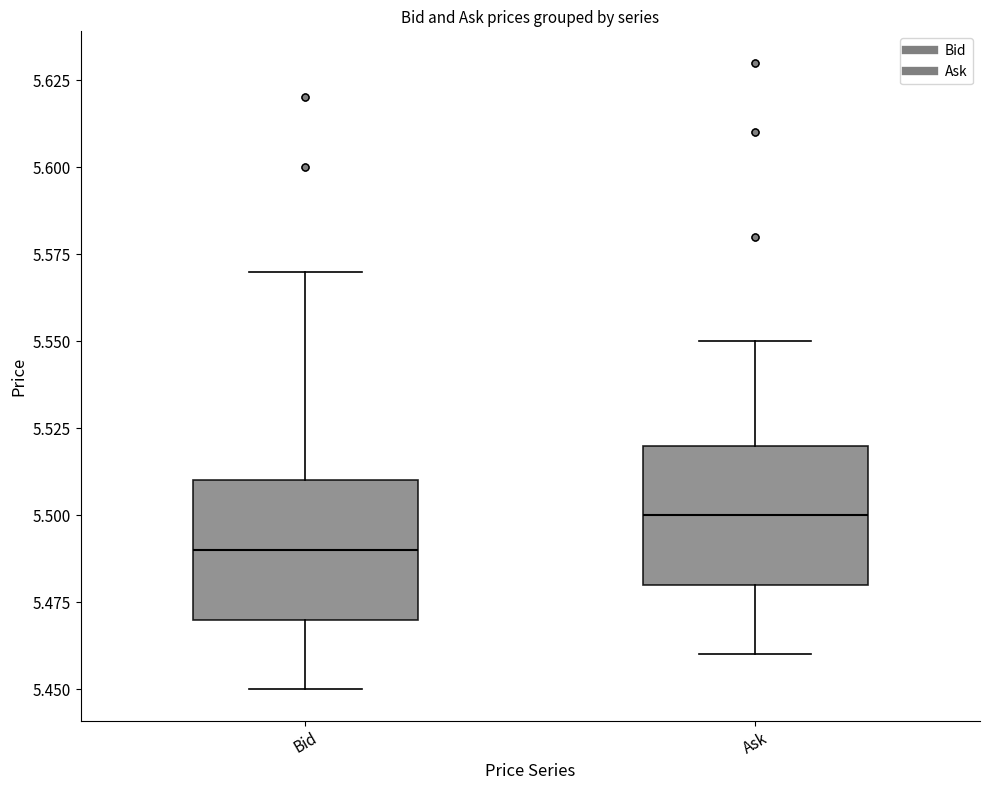

Reading left to right, read every box against the y-axis: the position of its median line, the range the box covers, and the ends of its whiskers. The values are not printed on the chart, so give them approximately, as read against the axis.

Bid: median 5.49, box 5.47 to 5.51, whiskers 5.45 to 5.57
Ask: median 5.50, box 5.48 to 5.52, whiskers 5.46 to 5.55